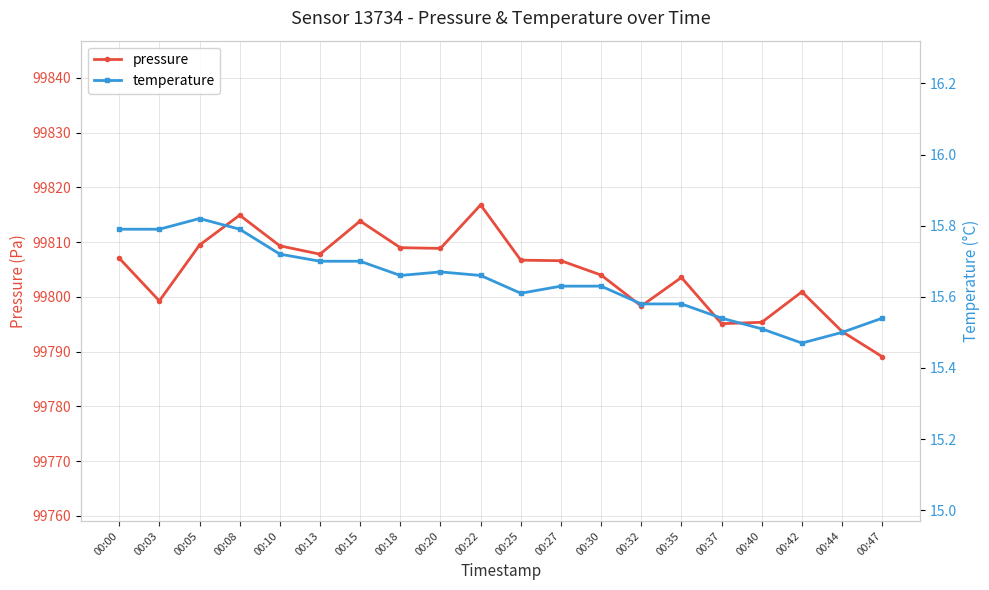

What is the sum of all pressure values?

1996089.3